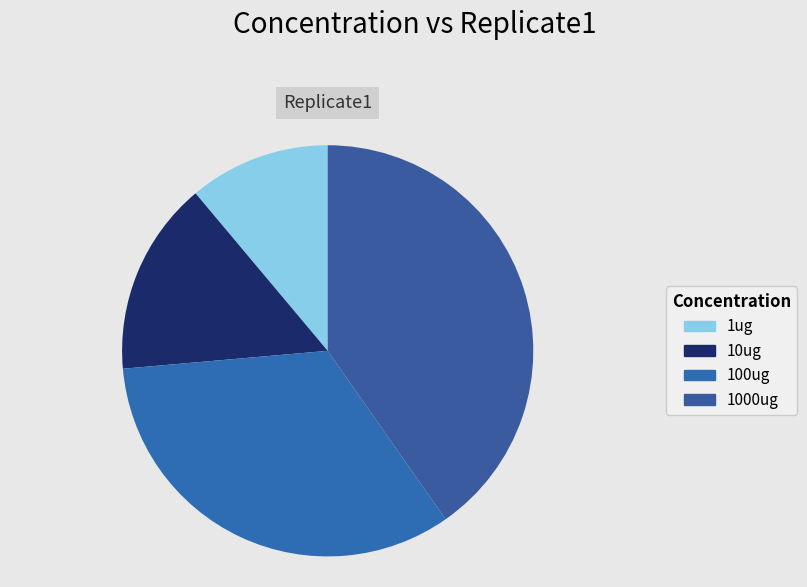

How many slices are in this pie chart?

4